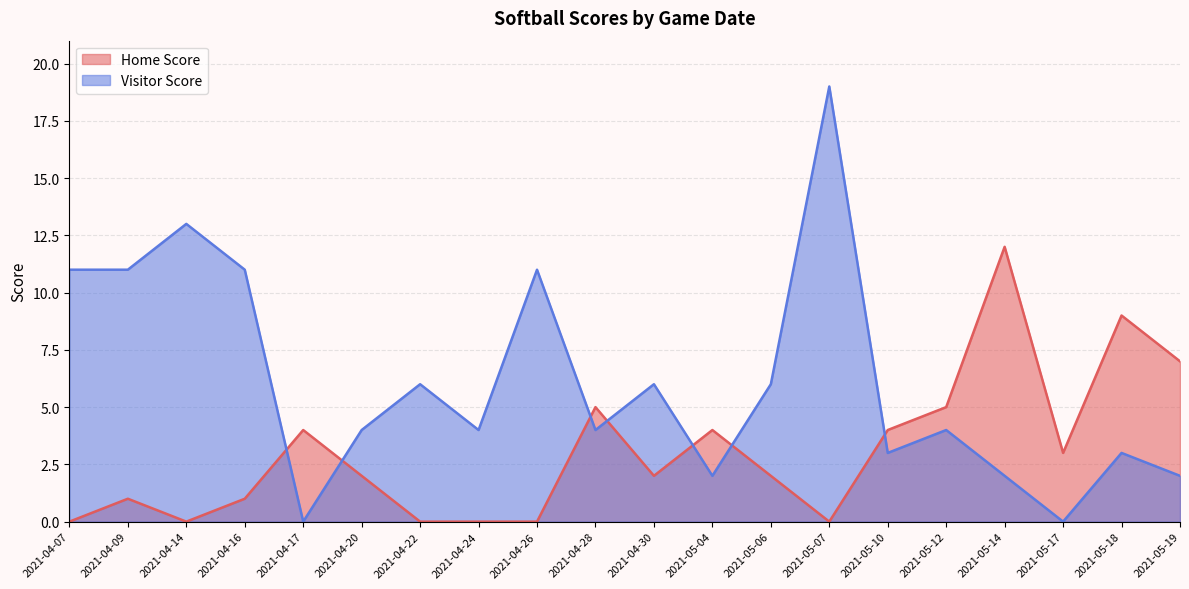

Reading left to right, list all the values displayed in this chart.

Home Score: 0	1	0	1	4	2	0	0	0	5	2	4	2	0	4	5	12	3	9	7
Visitor Score: 11	11	13	11	0	4	6	4	11	4	6	2	6	19	3	4	2	0	3	2